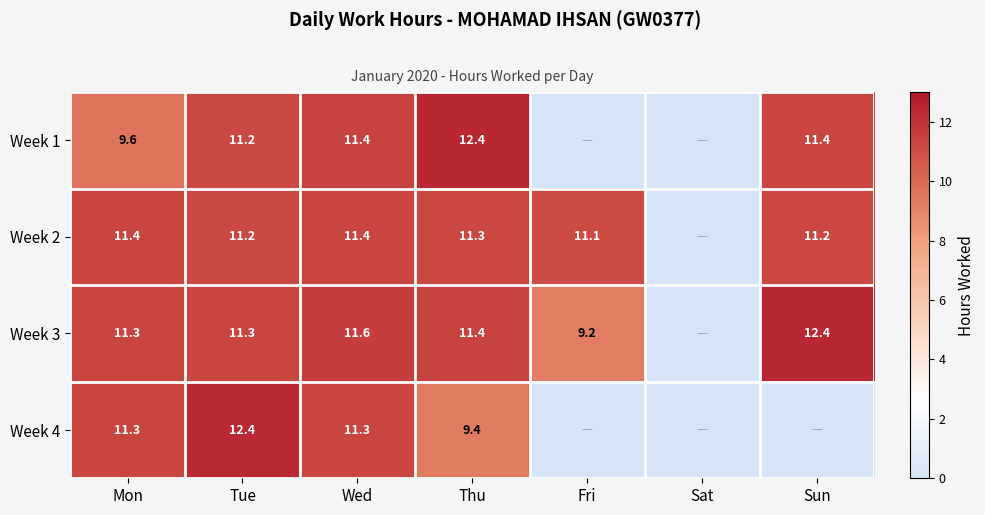

Which has a higher value, Thu or Mon?

Thu